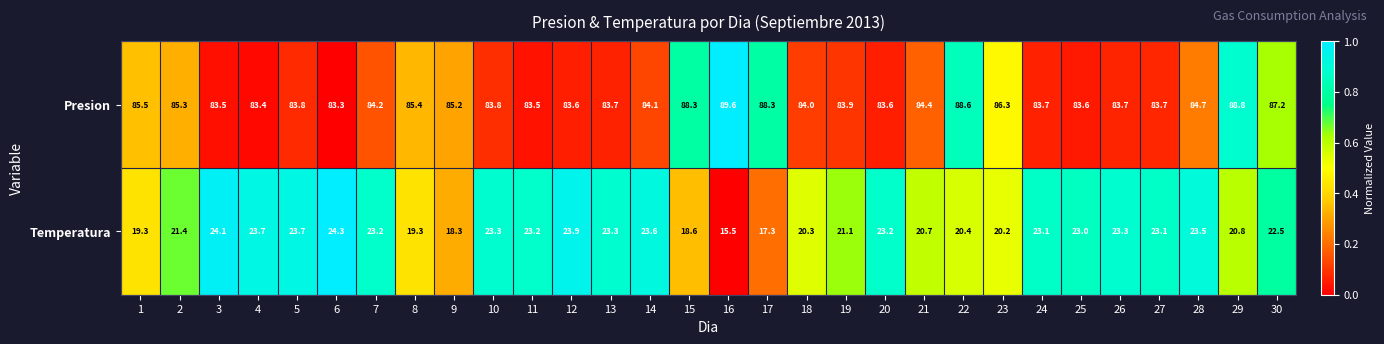

Which series has the largest range (max minus min)?

Temperatura